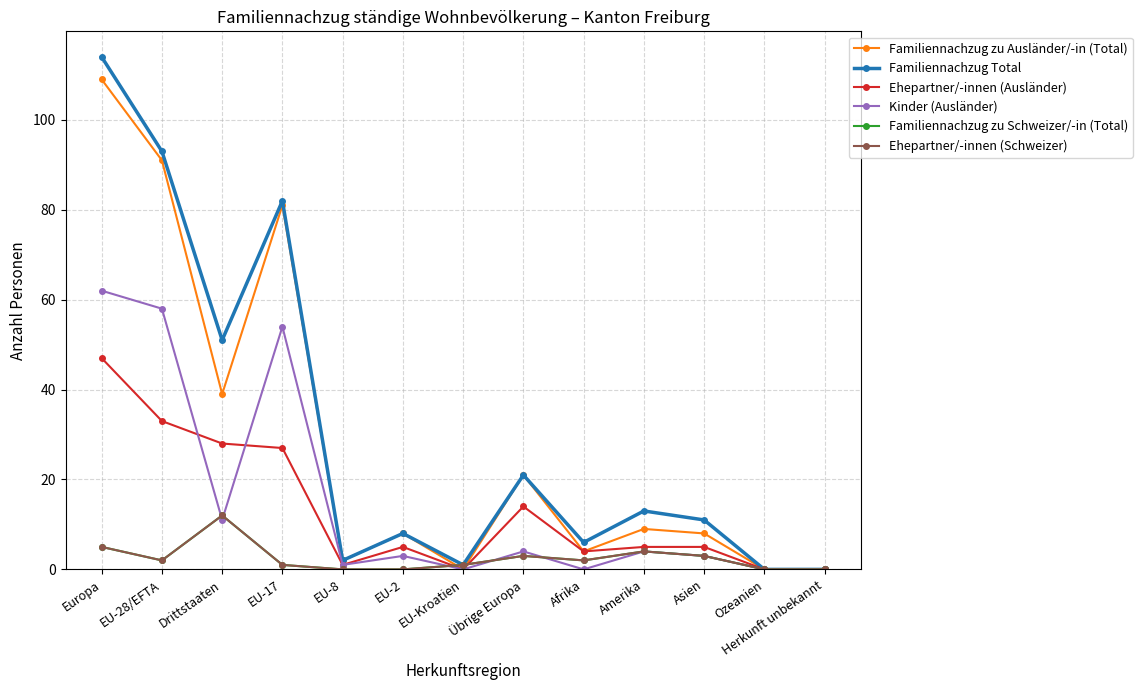

Which series changed the most between EU-8 and Afrika?

Familiennachzug Total